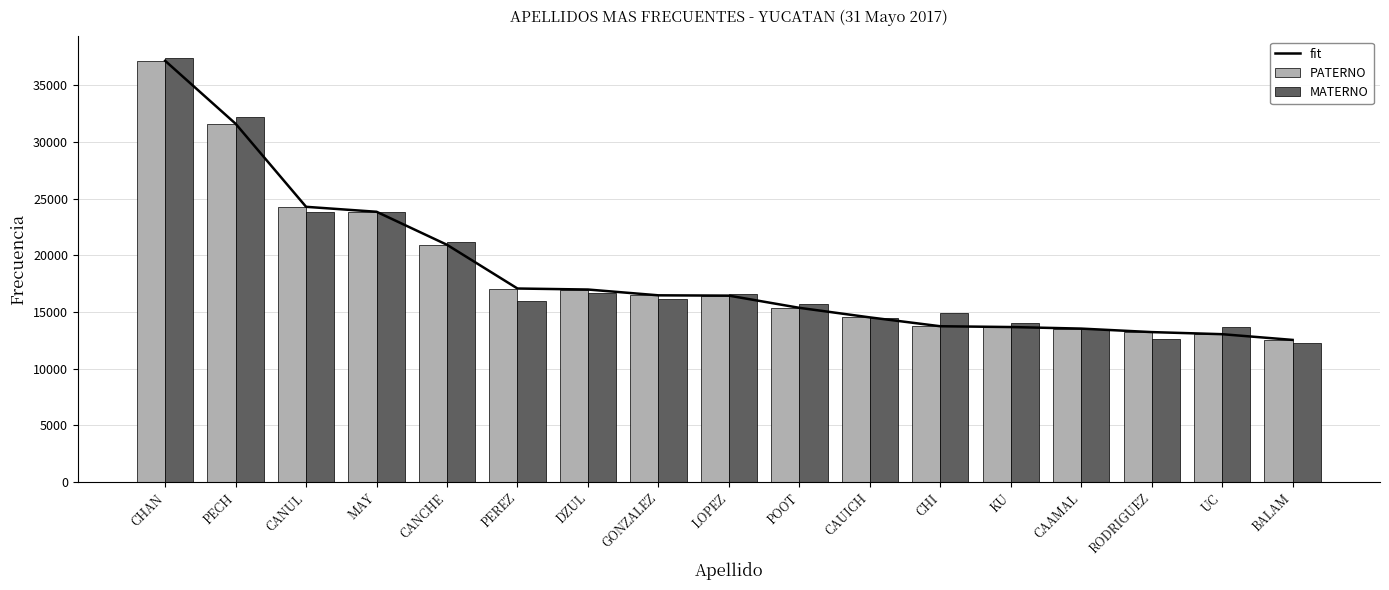

Reading left to right, what are all the values shown in this chart?

fit: 37147	31595	24269	23832	20919	17063	16974	16463	16436	15360	14517	13736	13666	13528	13220	13035	12530
PATERNO: 37147	31595	24269	23832	20919	17063	16974	16463	16436	15360	14517	13736	13666	13528	13220	13035	12530
MATERNO: 37438	32190	23782	23835	21127	15992	16624	16161	16558	15733	14447	14881	14045	13520	12648	13677	12236